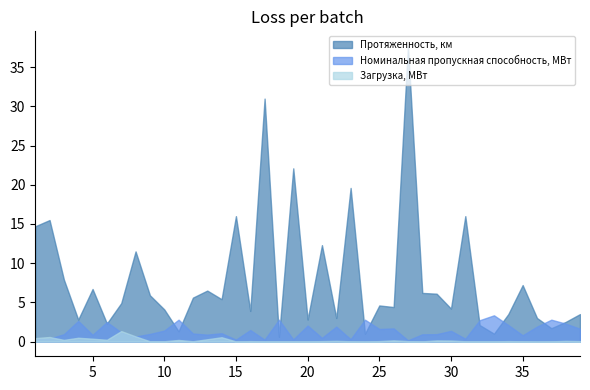

True or false: Протяженность, км has a value of 5.4 at 14.

True